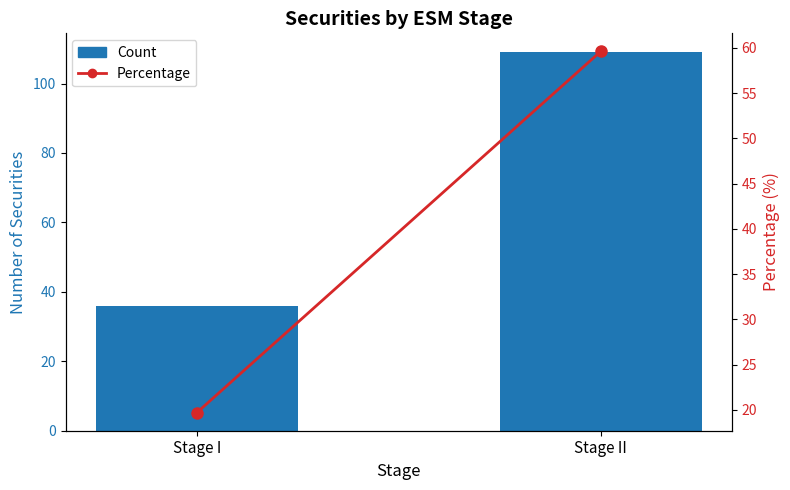

Is it true that Count equals 39.6 at Stage II?

False